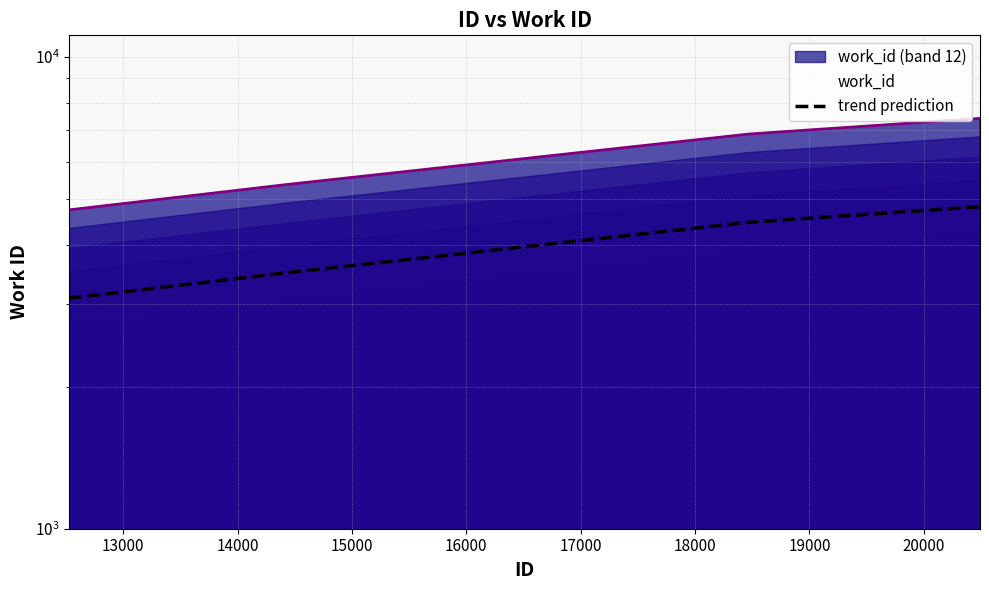

The chart shows a value of 6170.1 at 15000. True or false?

False